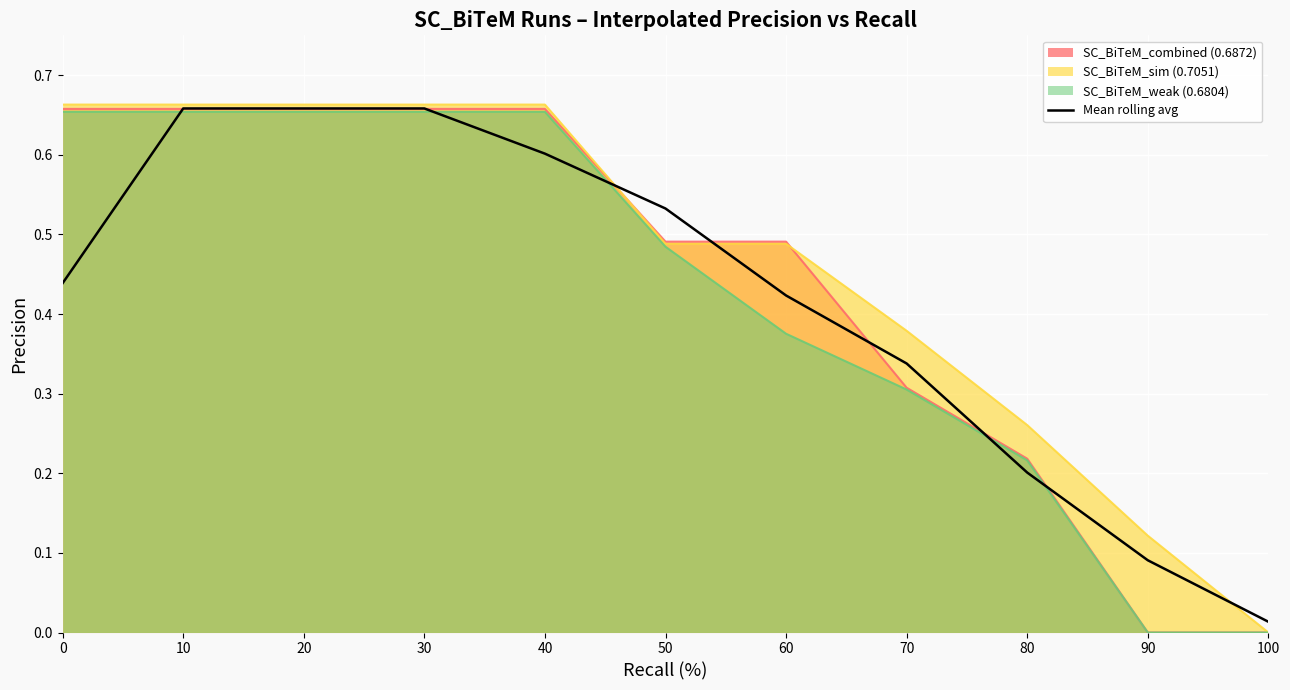

Between 20 and 60, which series saw the biggest shift?

SC_BiTeM_weak (0.6804)